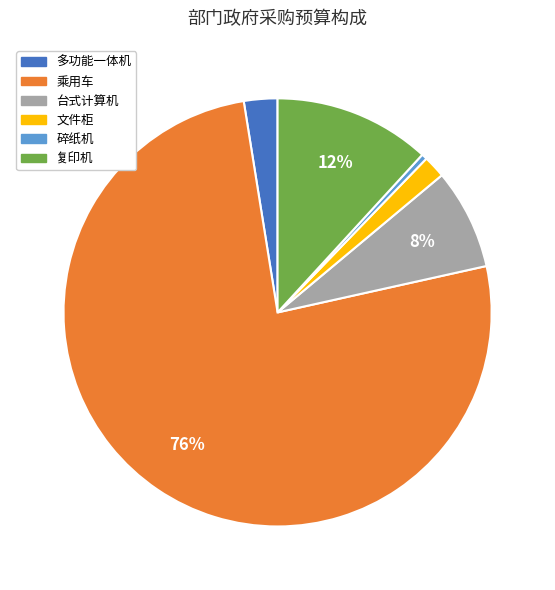

To the nearest percent, what is the combined percentage of 复印机 and 文件柜?

14%